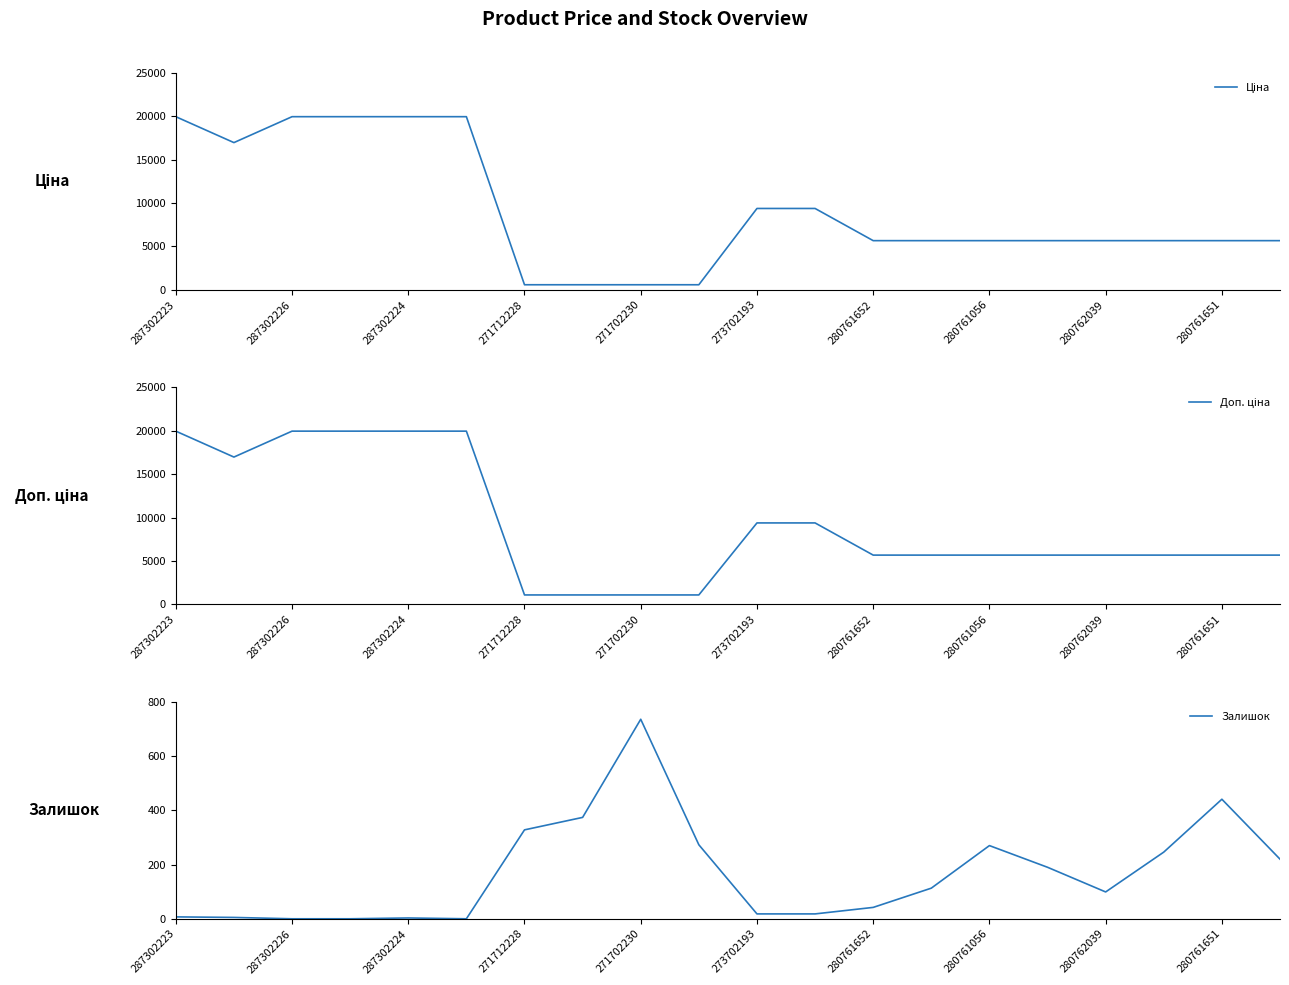

At which label does Залишок reach its peak?

271702230